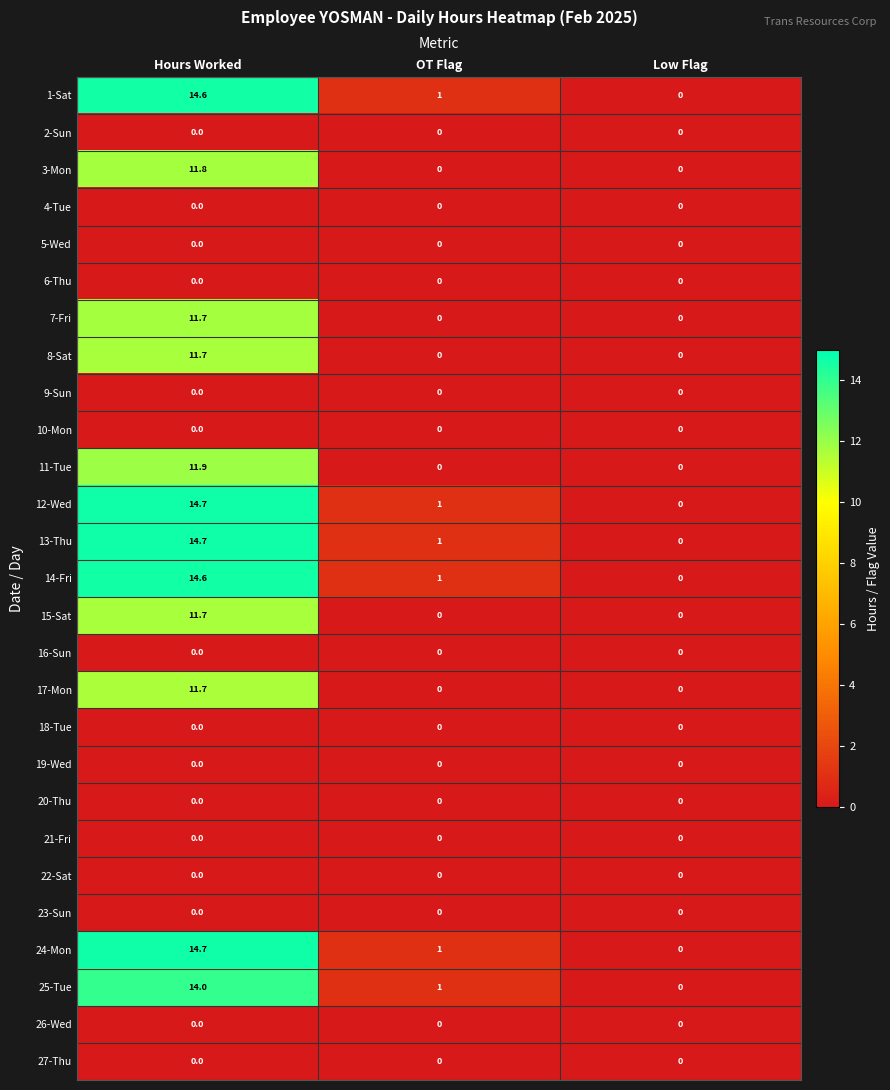

Which category has the lowest value in the 14-Fri series?

Low Flag